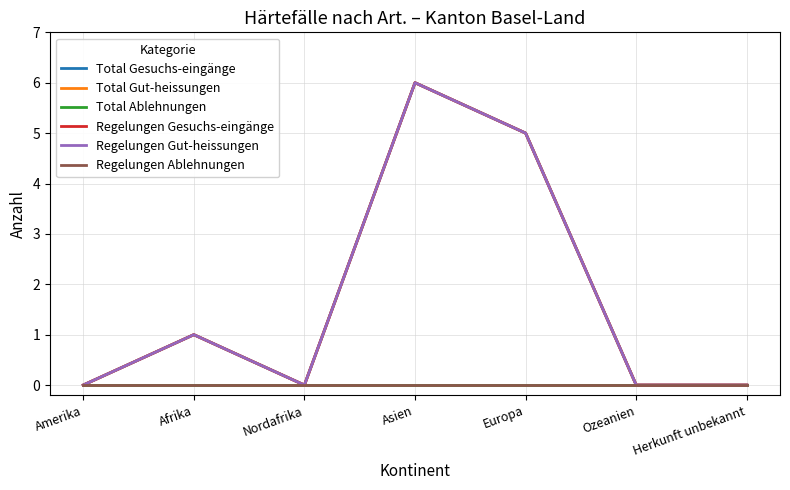

Which has a higher value, Herkunft unbekannt or Nordafrika?

Herkunft unbekannt